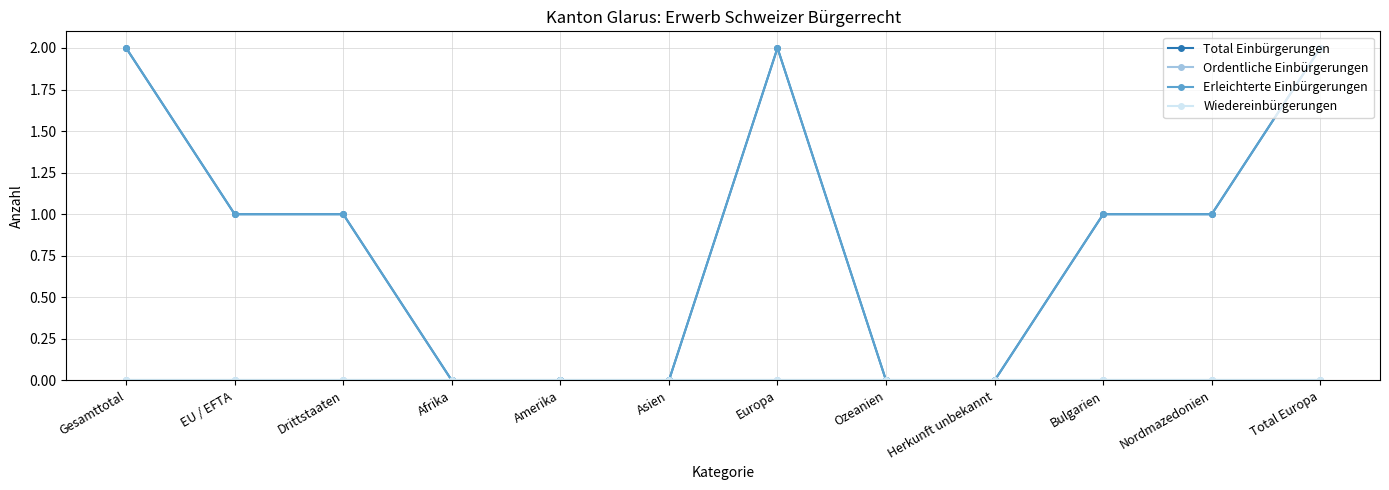

Is this an area chart (filled region under the line)?

No